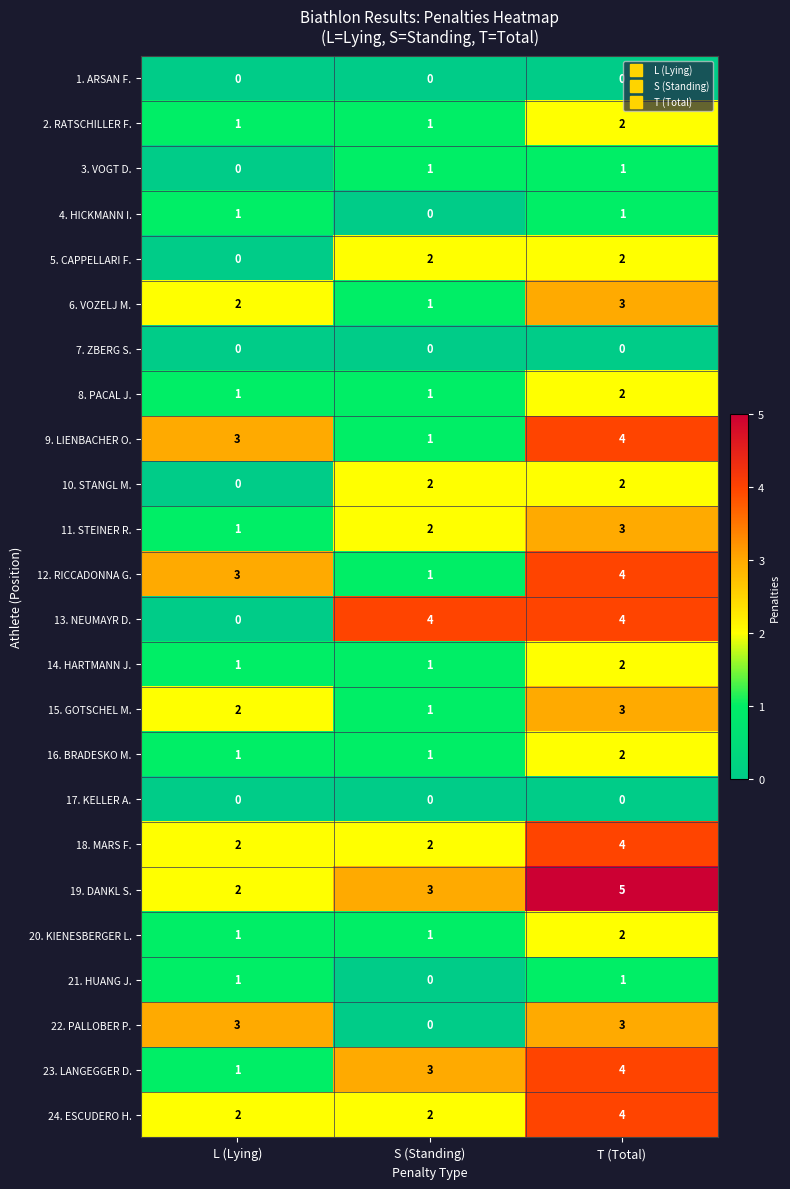

Which series has the largest total across all categories?

19. DANKL S.